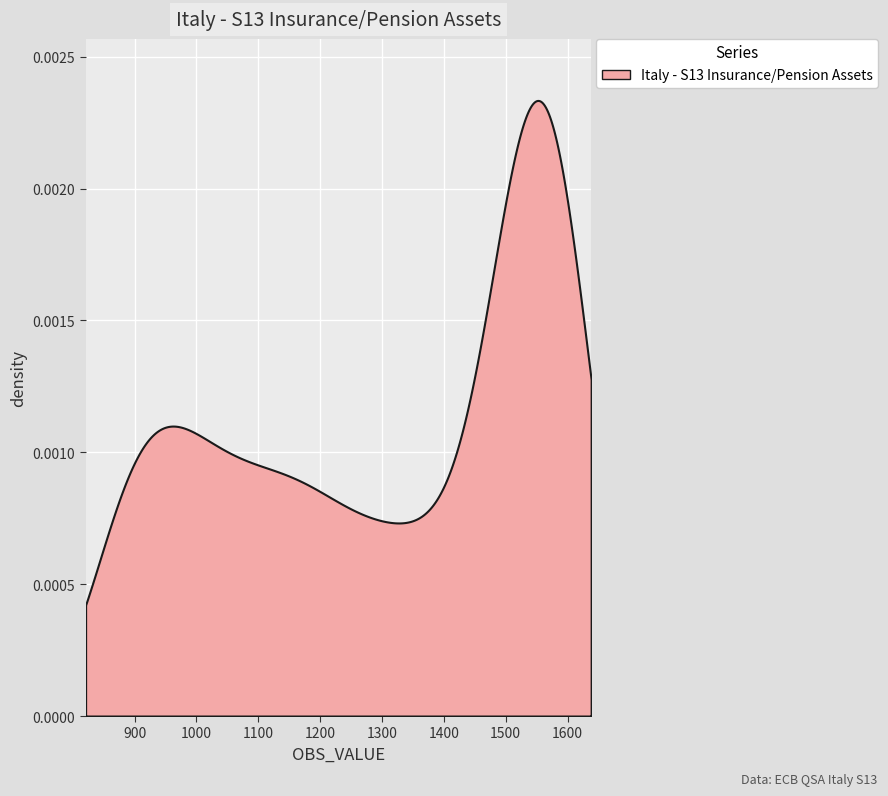

How many values exceed 1386?

19